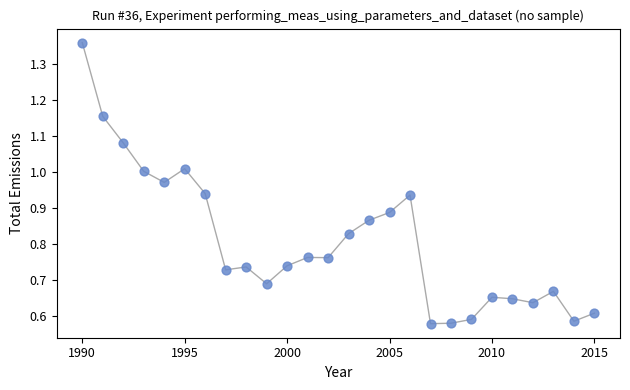

What is the range of X values (max minus min)?

25.0